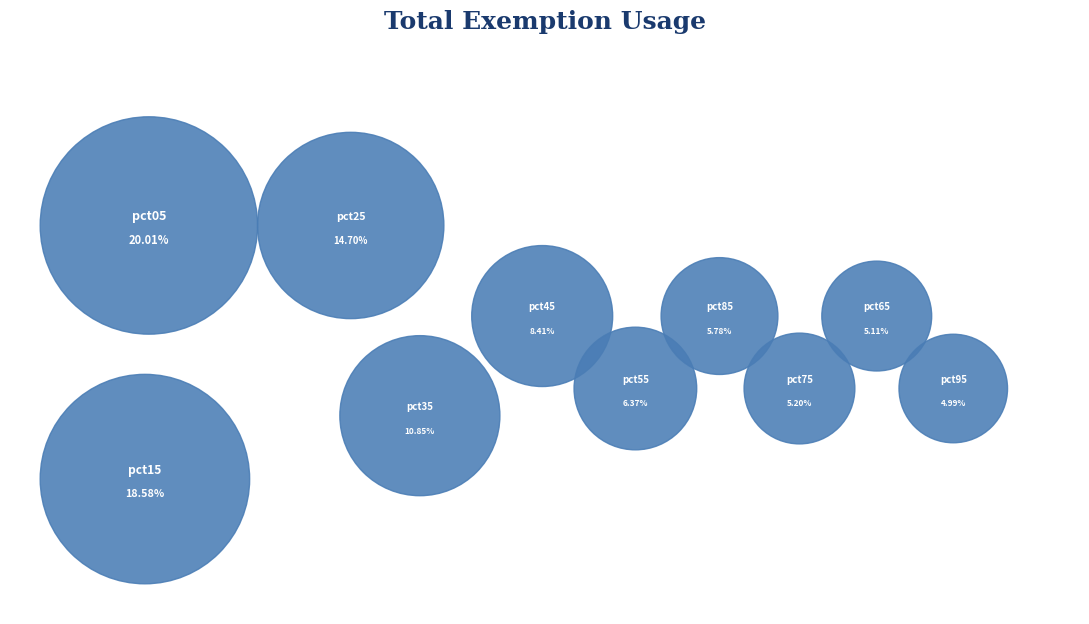

What is the total percentage of pct05 and pct85?

25.8%